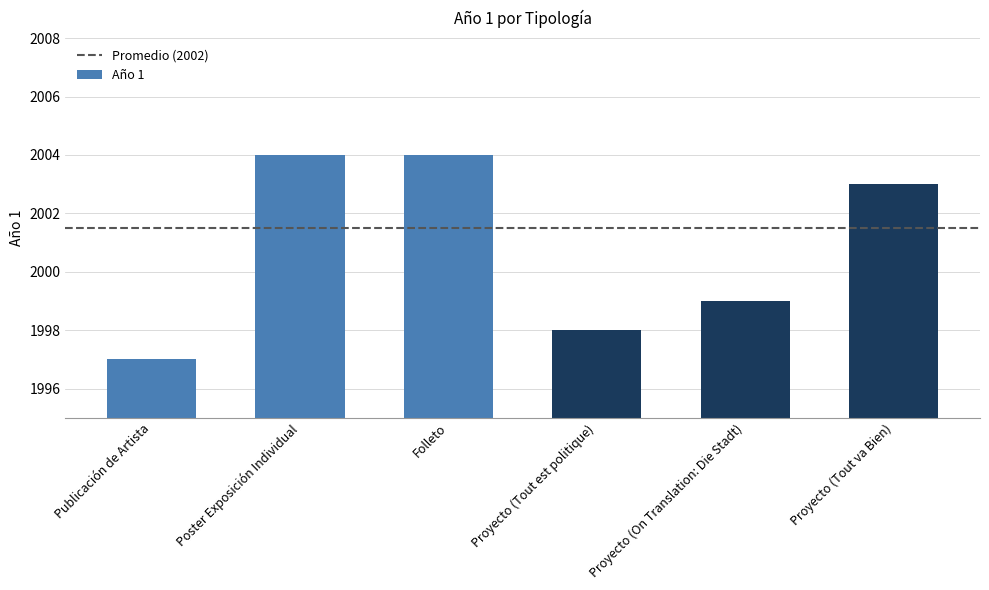

Does the chart contain any negative values?

No